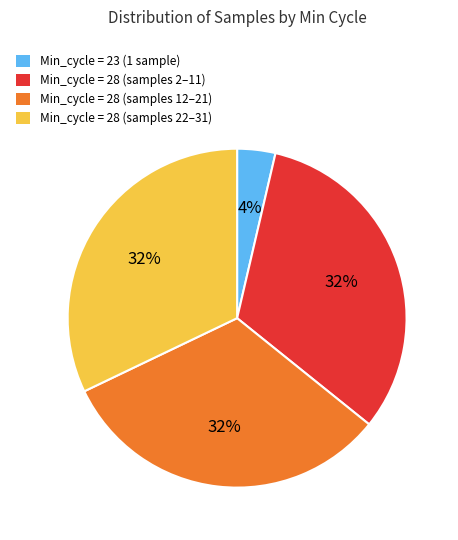

To the nearest percent, what is the average slice percentage?

25%